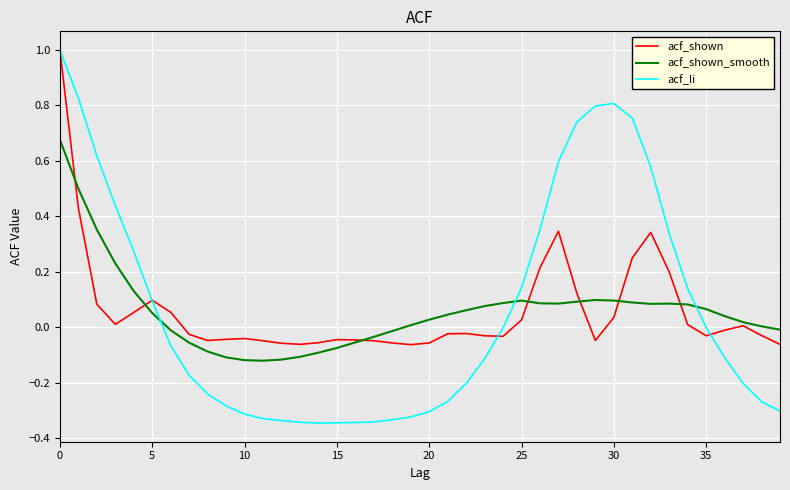

Which series has the widest spread of values?

acf_li